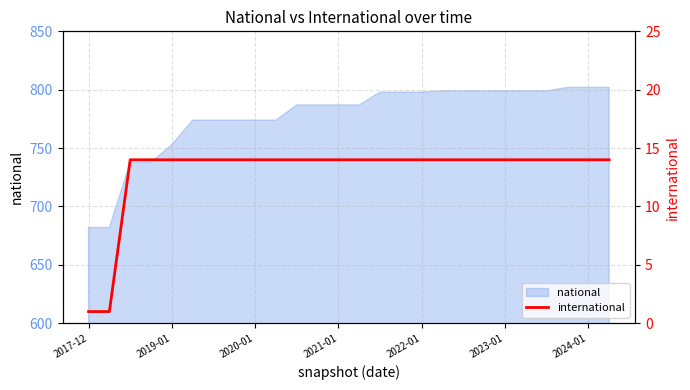

What is the label of the 1st point from the left?

2017-12